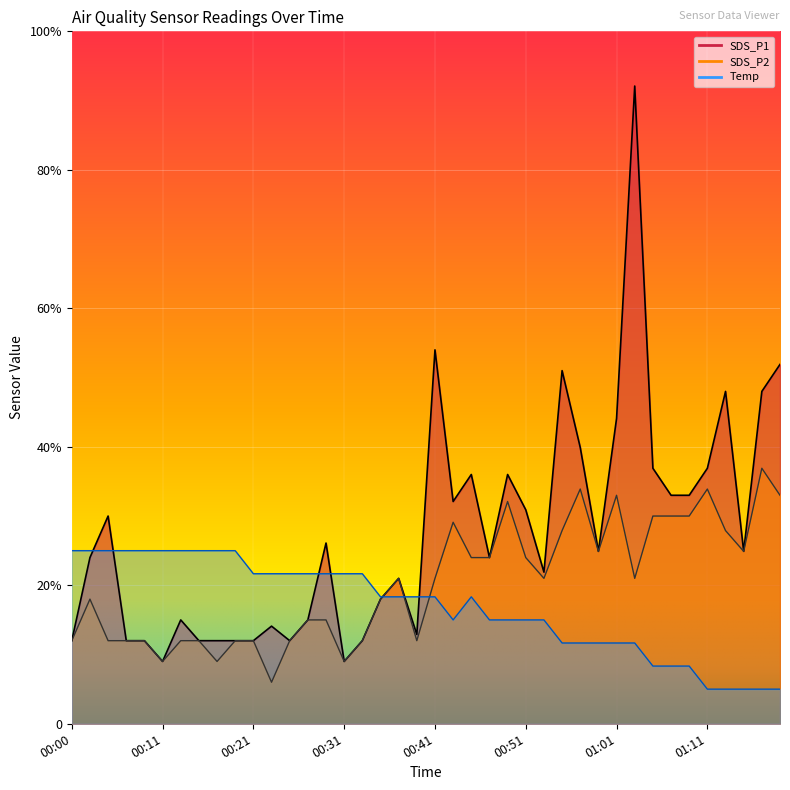

List the series in order of their peak value, highest first.

SDS_P1, SDS_P2, Temp